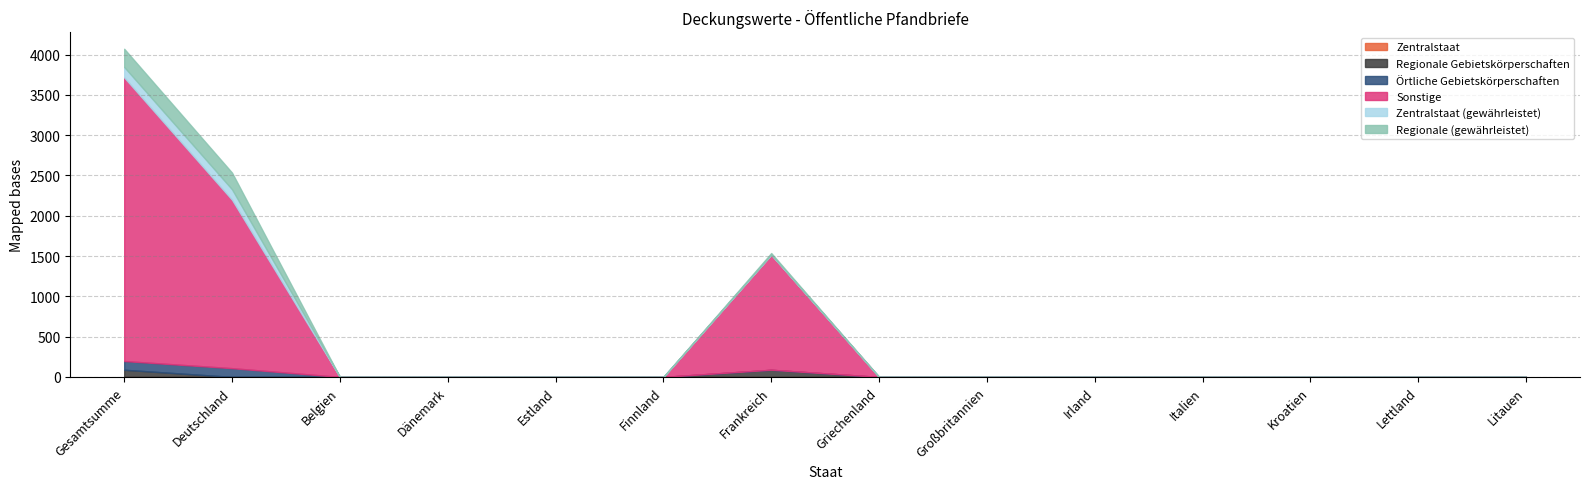

List the labels in order of Sonstige value, smallest first.

Belgien, Dänemark, Estland, Finnland, Griechenland, Großbritannien, Irland, Italien, Kroatien, Lettland, Litauen, Frankreich, Deutschland, Gesamtsumme